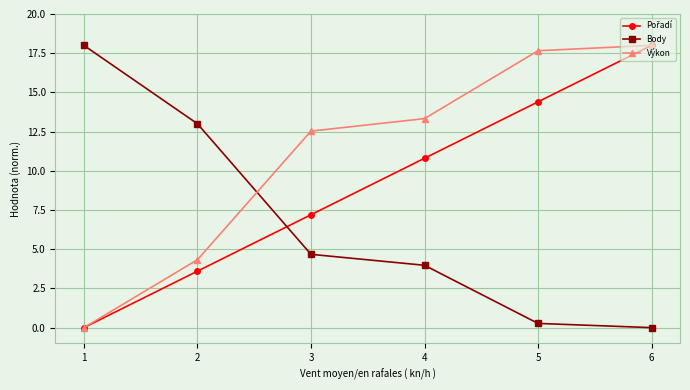

True or false: Body has a value of -9.0 at 6.

False